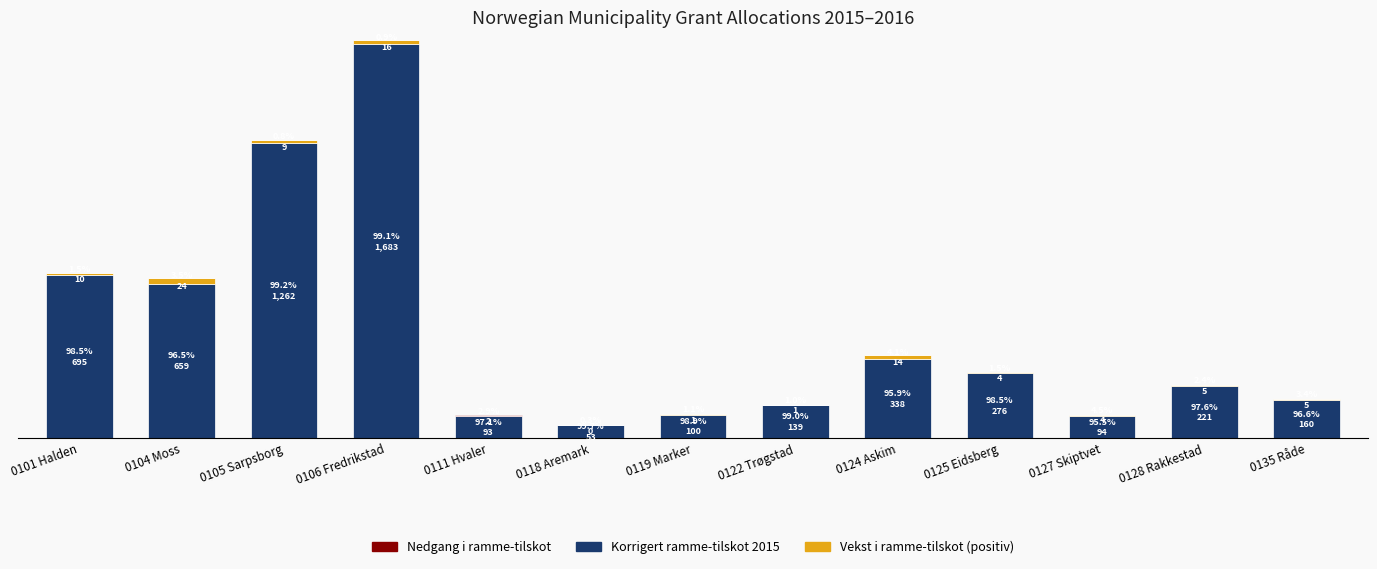

Does the chart contain stacked bars?

Yes